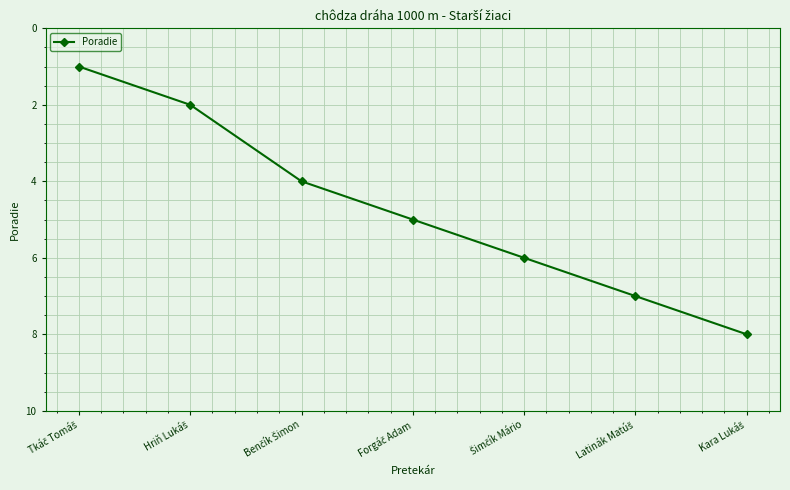

What is the value of the 3rd point from the left?

4